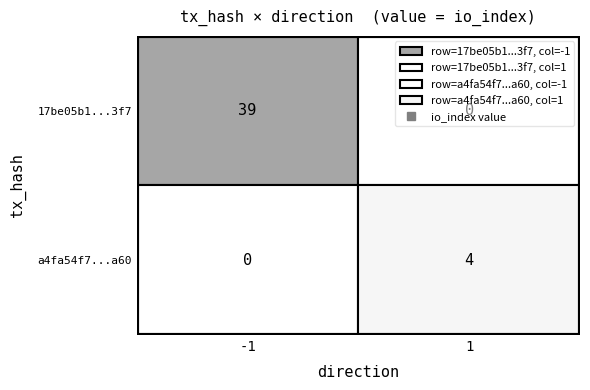

Is the value of 17be05b1a33db65fb43299c99753ad9db63b3f7 at io_index greater than the value of a4fa54f7ba3b2630f0bd4b528148a25f1ad9a60 at io_index?

Yes